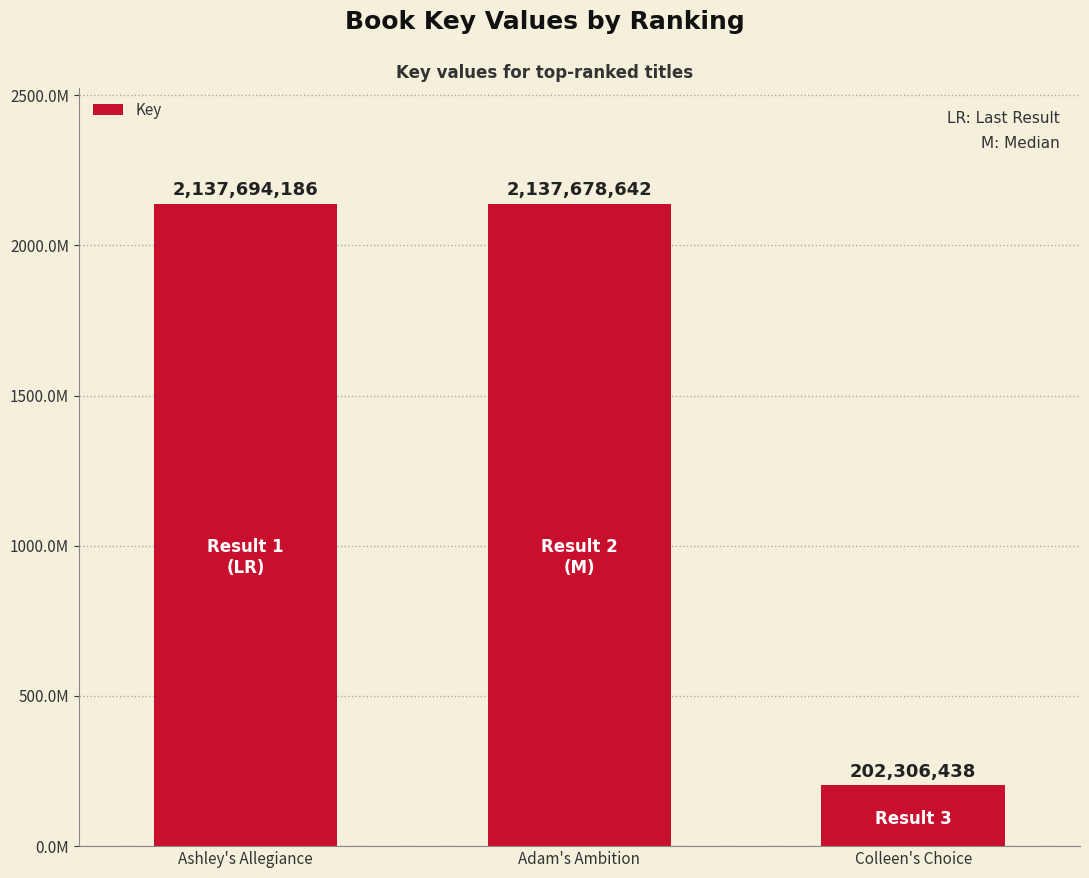

What is the maximum value shown in the chart?

2137694186